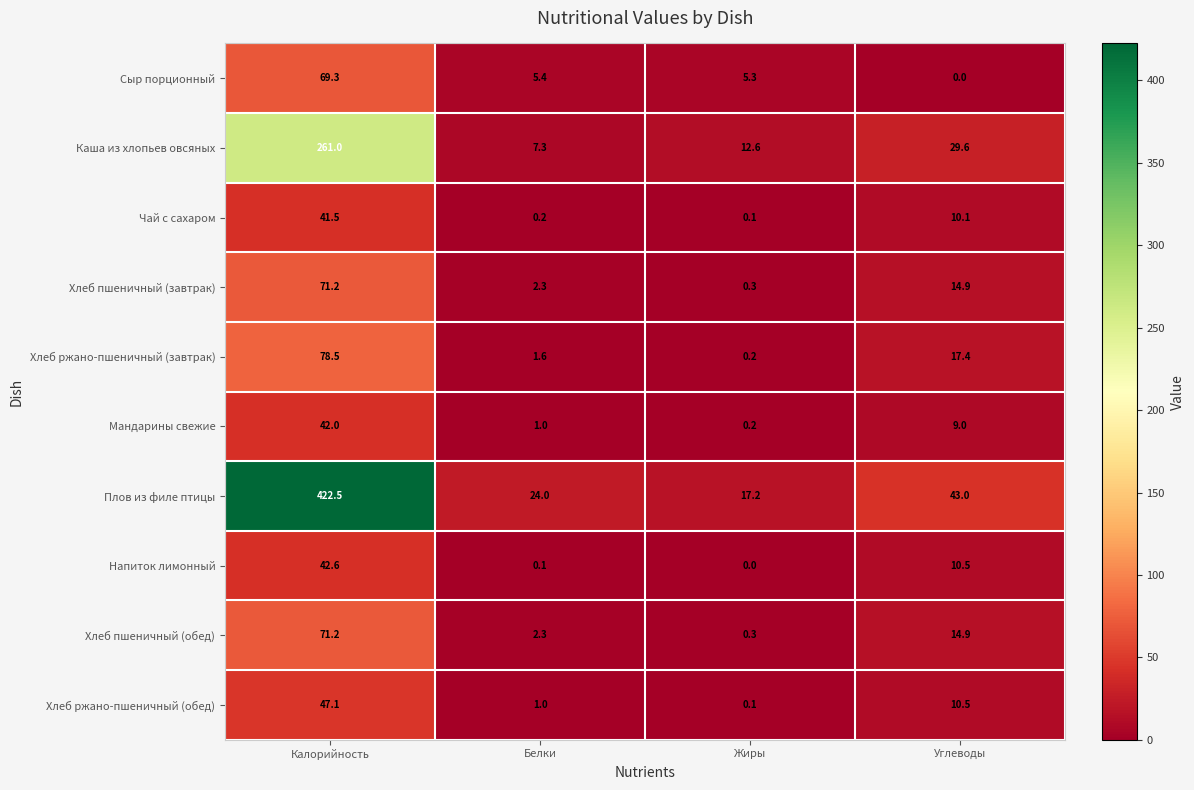

At which category is the sum across all series the highest?

Калорийность